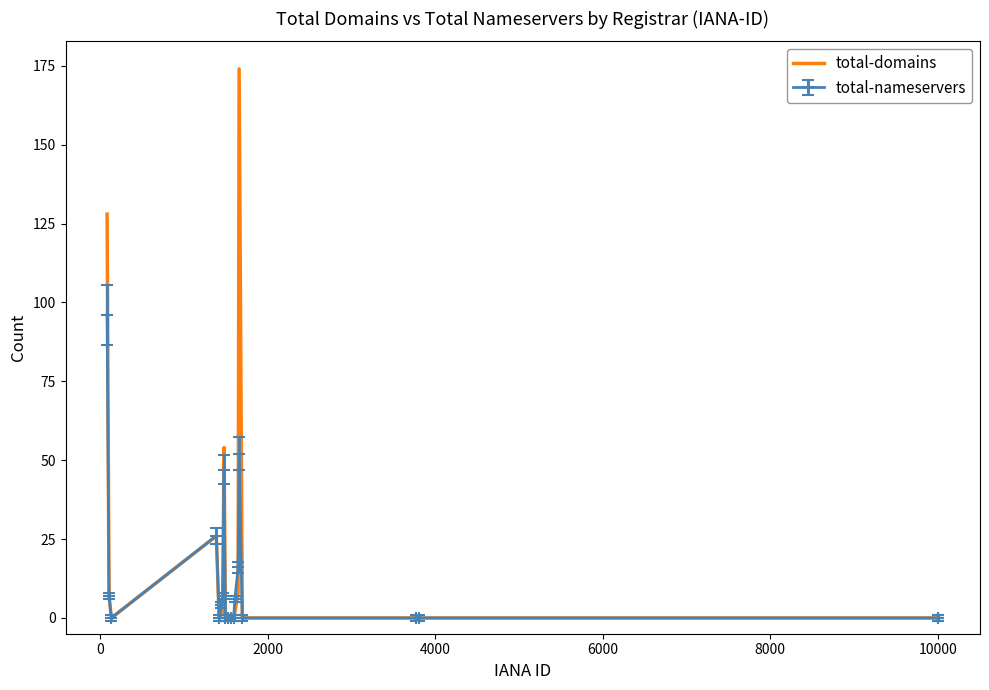

Which series has the largest range (max minus min)?

total-domains